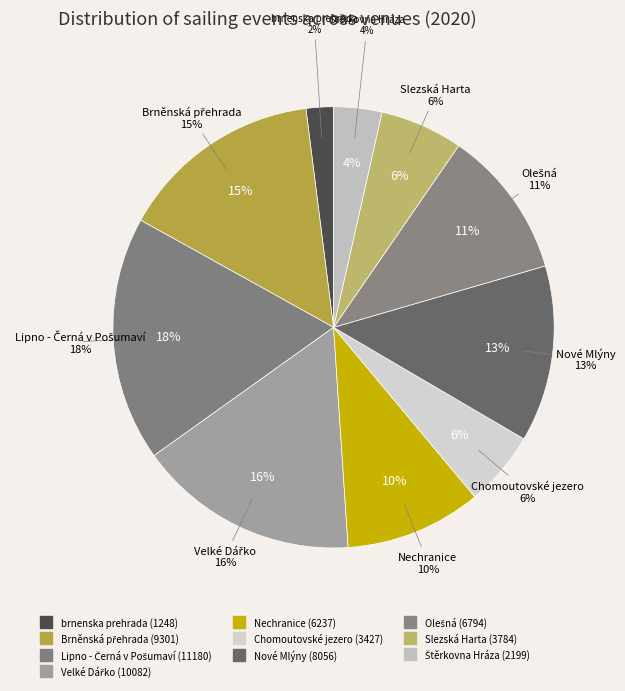

Rank the categories by value from lowest to highest.

brnenska prehrada, Štěrkovna Hráza, Chomoutovské jezero, Slezská Harta, Nechranice, Olešná, Nové Mlýny, Brněnská přehrada, Velké Dářko, Lipno - Černá v Pošumaví